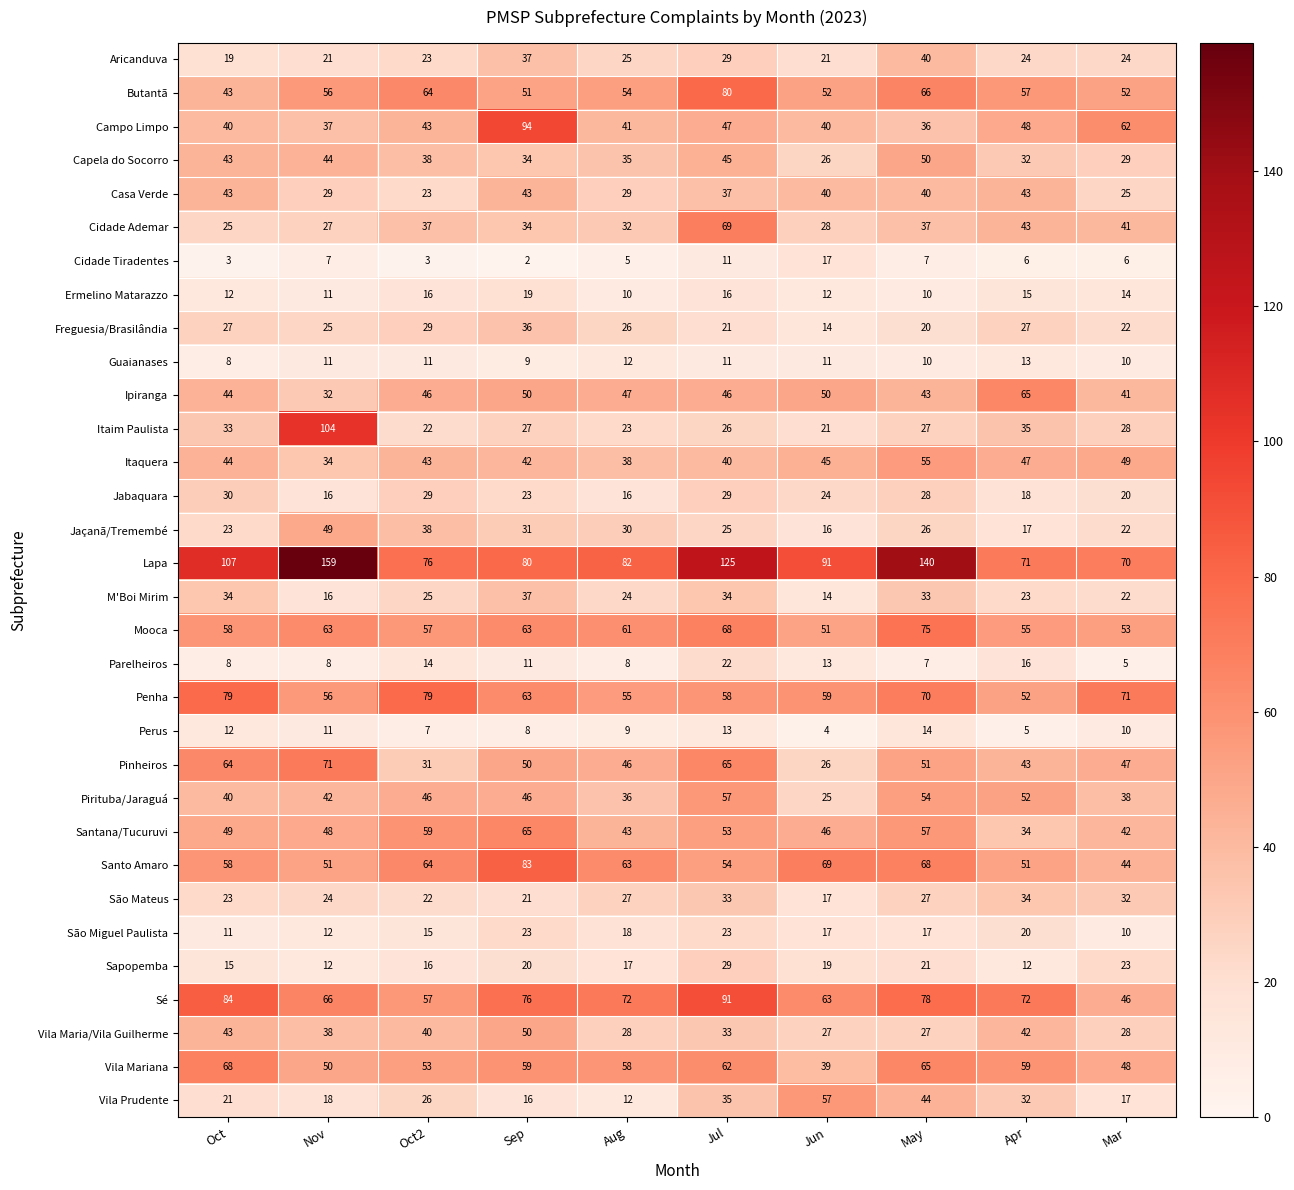

The value of Jabaquara at Apr is 11. True or false?

False